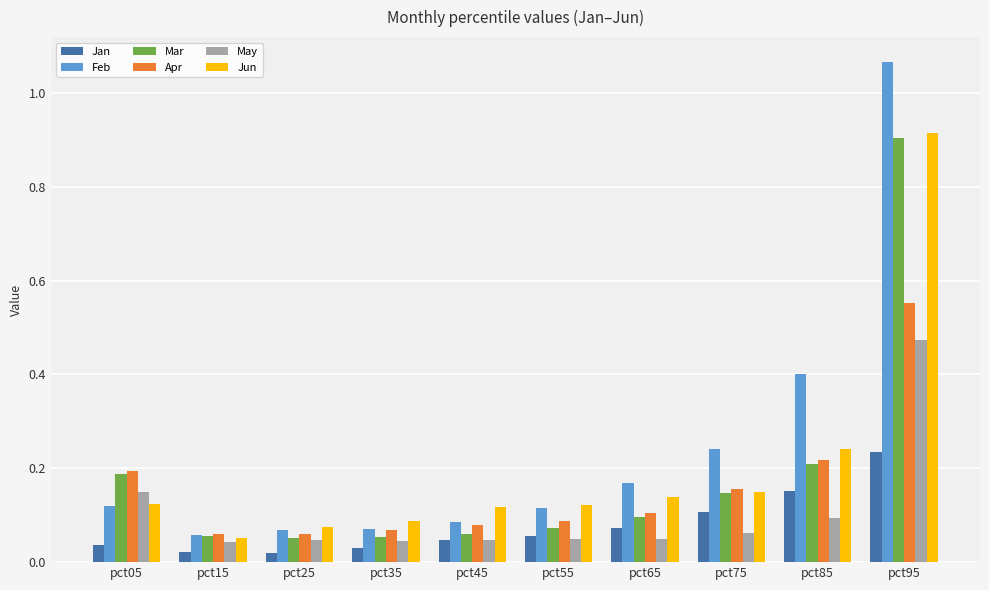

At pct85, list the series in order from smallest to largest.

May, Jan, Mar, Apr, Jun, Feb